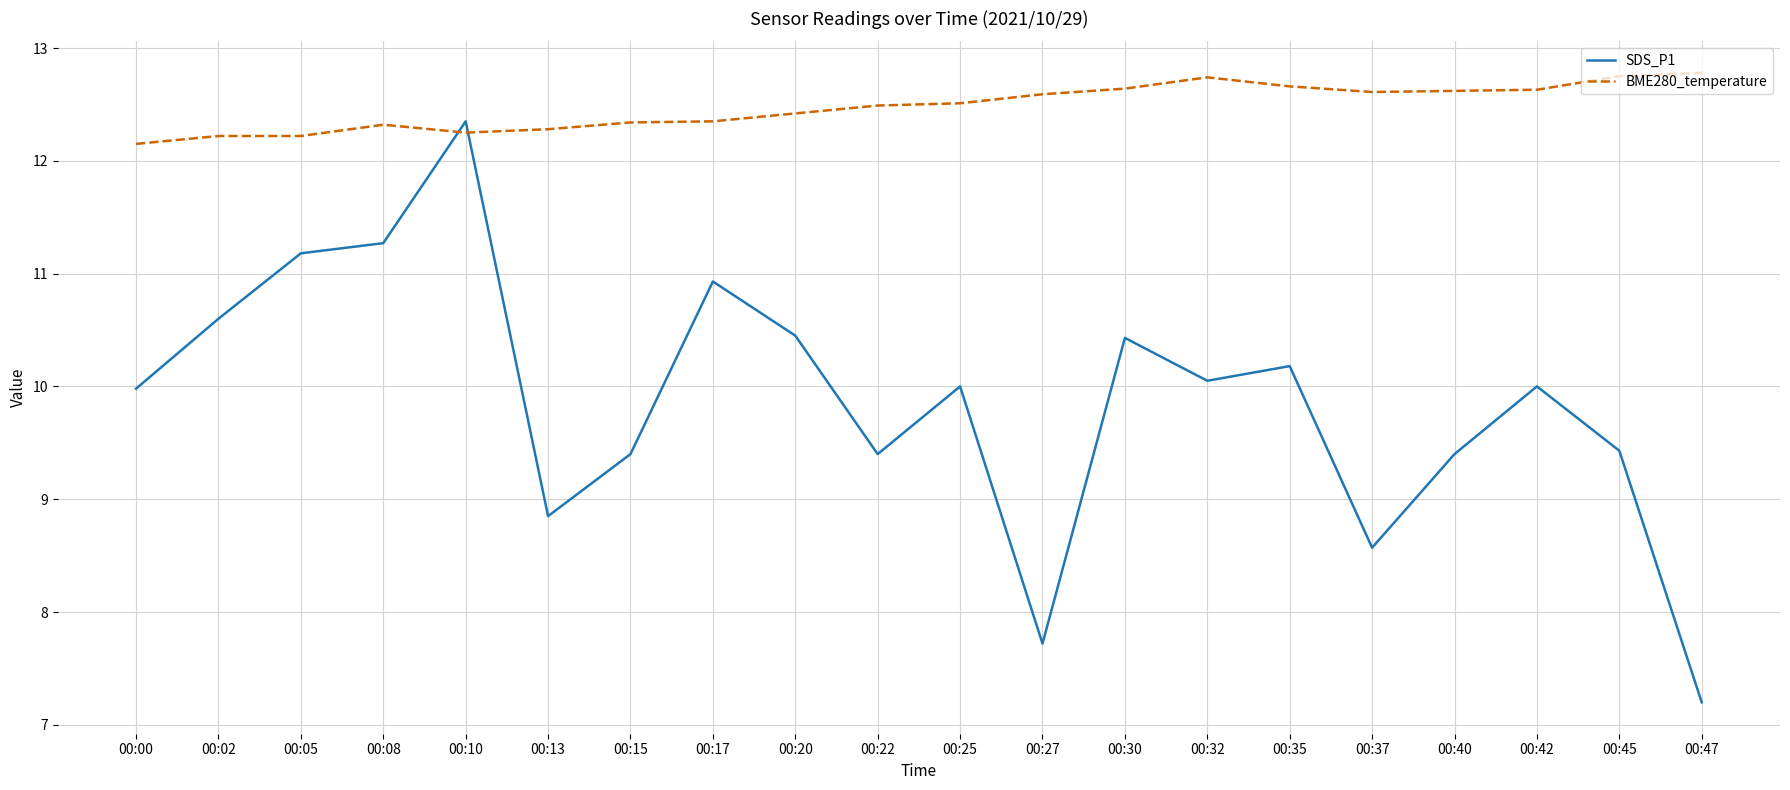

Which series changed the most between 00:27 and 00:42?

SDS_P1